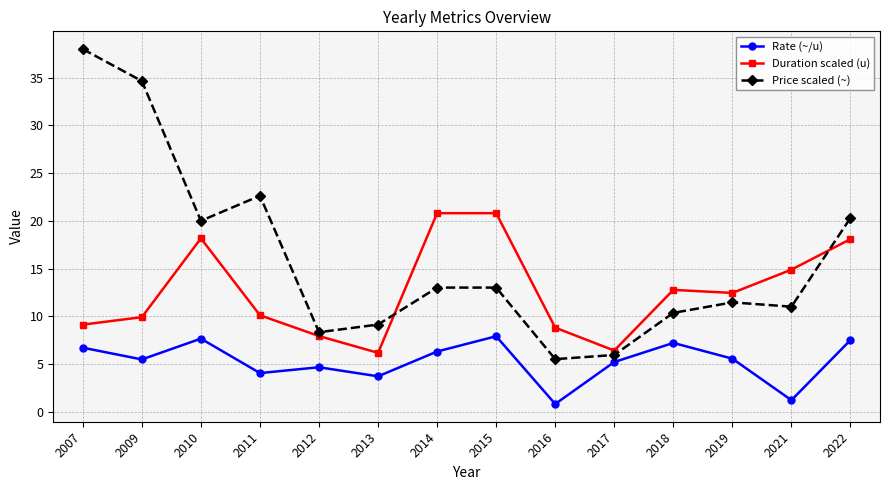

At which category does Price scaled (~) reach its first local peak?

2011